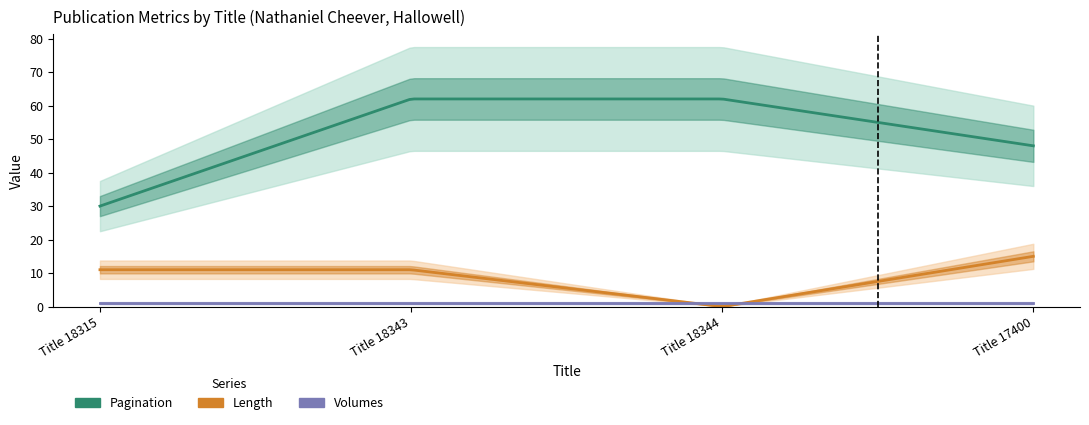

List the series in order of their overall mean, highest first.

Pagination, Length, Volumes